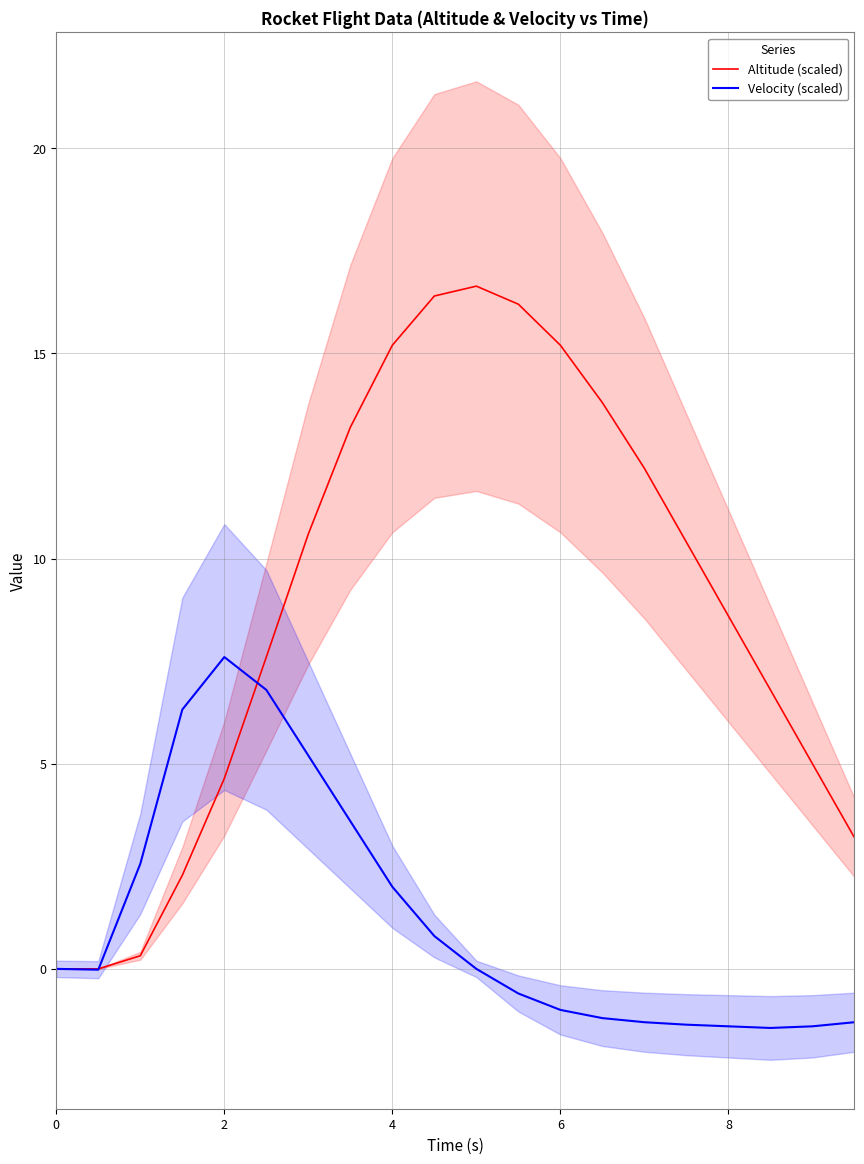

What is the maximum value for Velocity (scaled)?

7.6